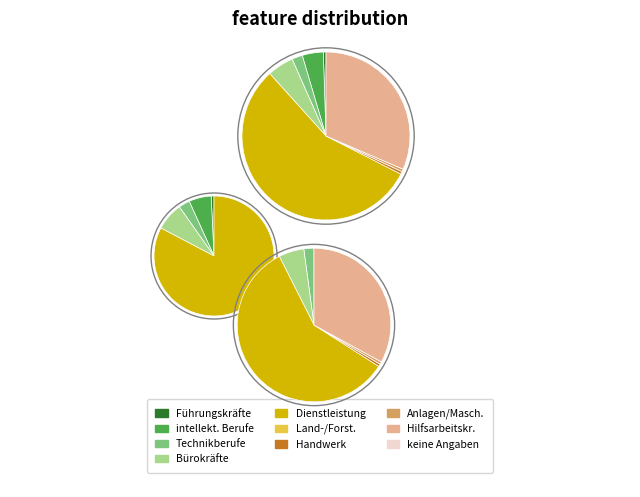

Is the sum of Führungskräfte and keine Angaben greater than half?

No